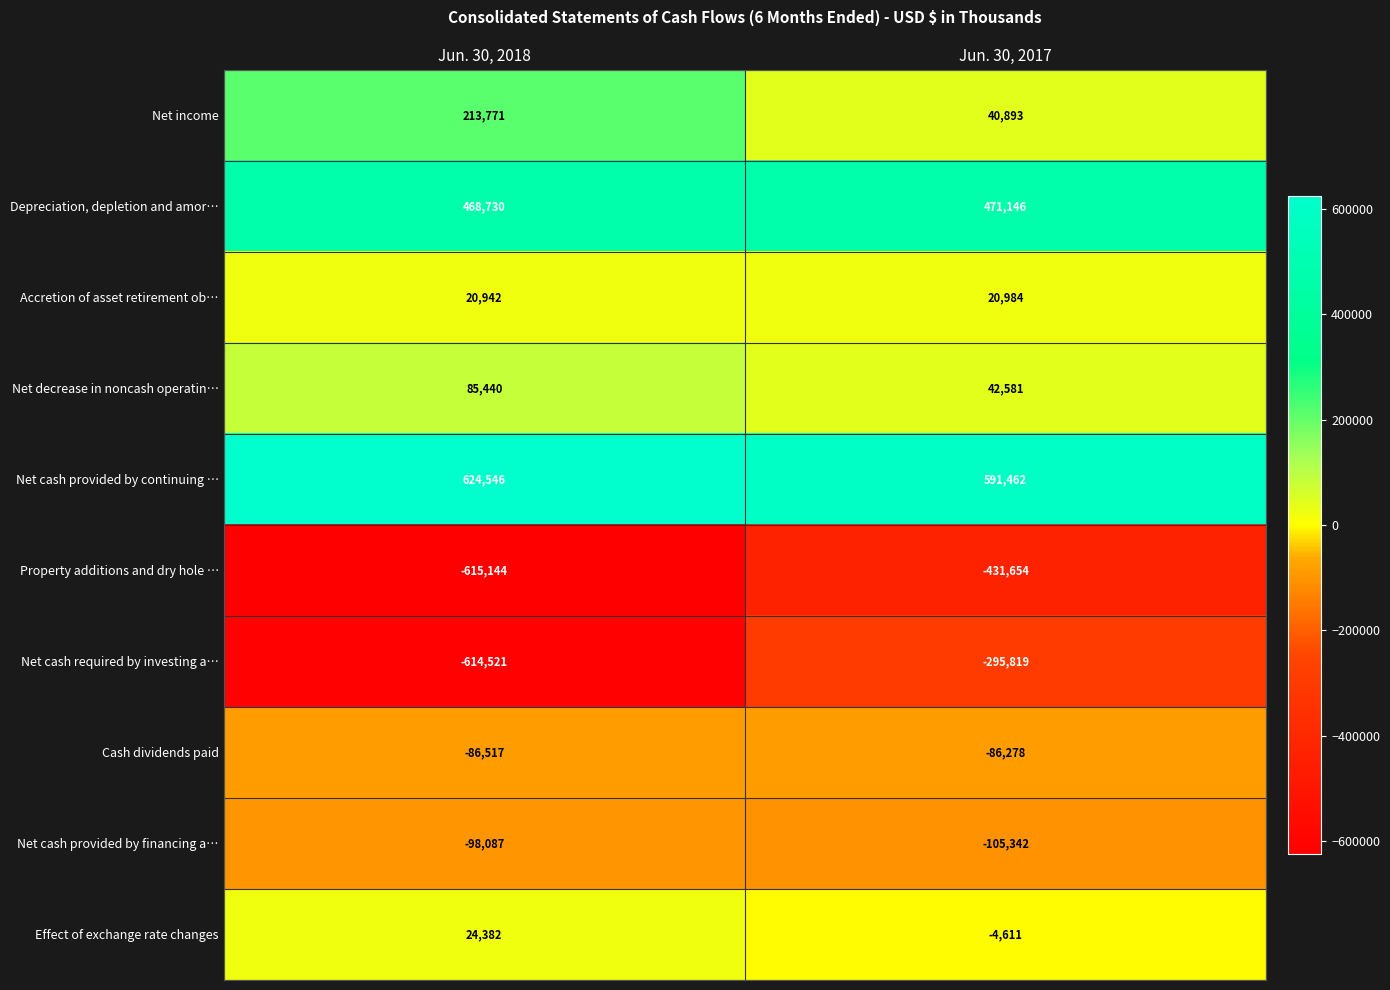

Reading left to right, extract all data points from this chart.

Net income: 213771	40893
Depreciation, depletion and amor…: 468730	471146
Accretion of asset retirement ob…: 20942	20984
Net decrease in noncash operatin…: 85440	42581
Net cash provided by continuing …: 624546	591462
Property additions and dry hole …: -615144	-431654
Net cash required by investing a…: -614521	-295819
Cash dividends paid: -86517	-86278
Net cash provided by financing a…: -98087	-105342
Effect of exchange rate changes: 24382	-4611